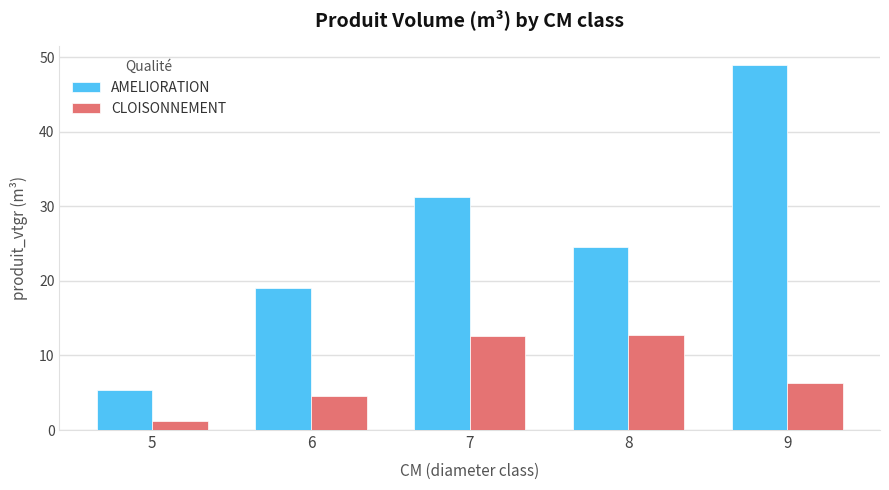

The value of CLOISONNEMENT at 9 is 6.3. True or false?

True